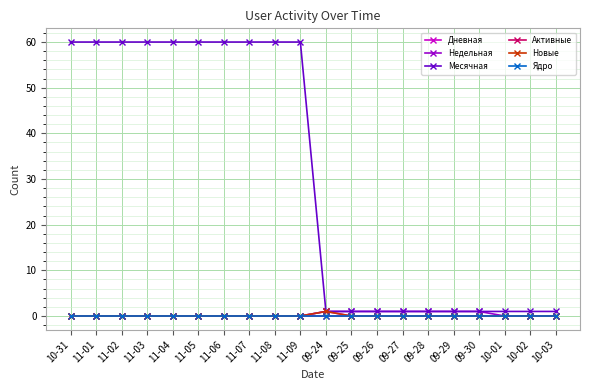

List the series in order of their peak value, highest first.

Месячная, Дневная, Недельная, Новые, Активные, Ядро